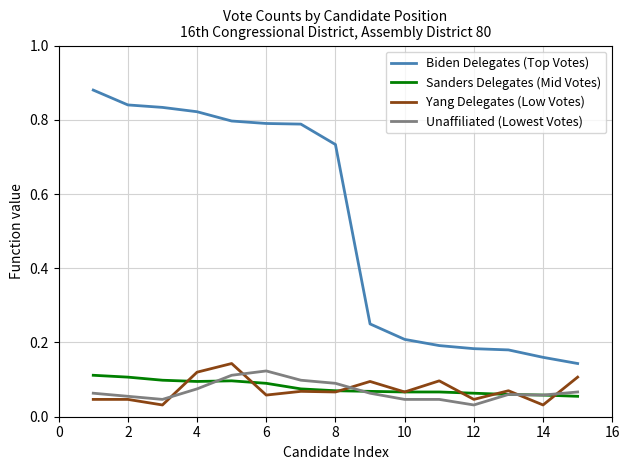

Does the chart display data point markers on the line(s)?

No